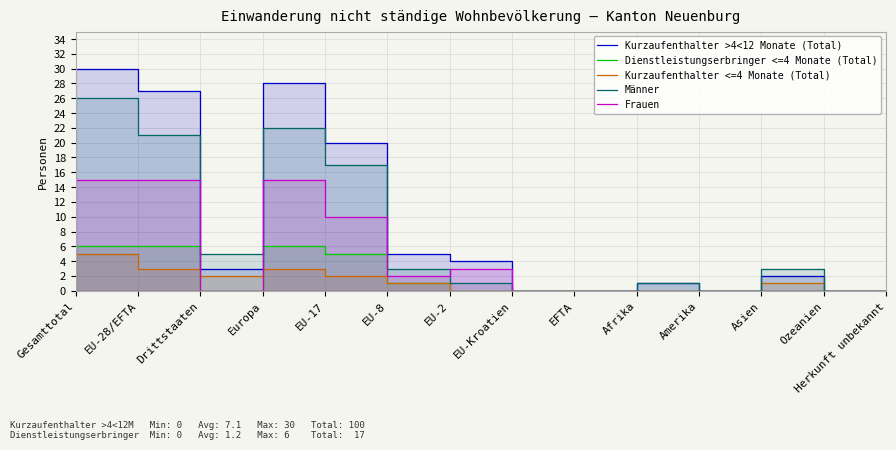

At which category does Frauen reach its first local valley?

Drittstaaten